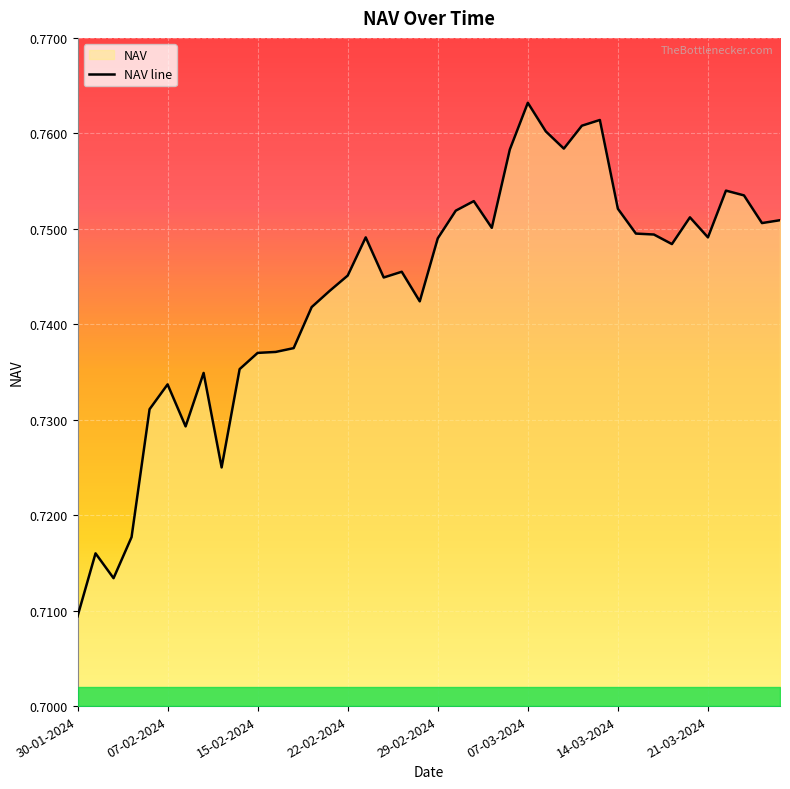

The value at 30-01-2024 is 1.0. True or false?

False